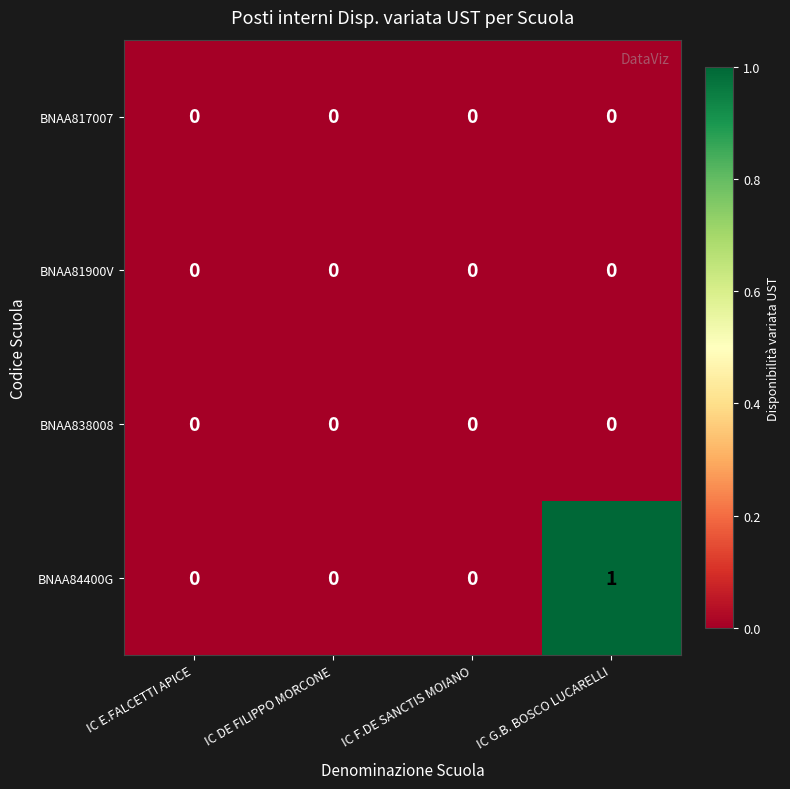

Count the number of categories in the chart.

4